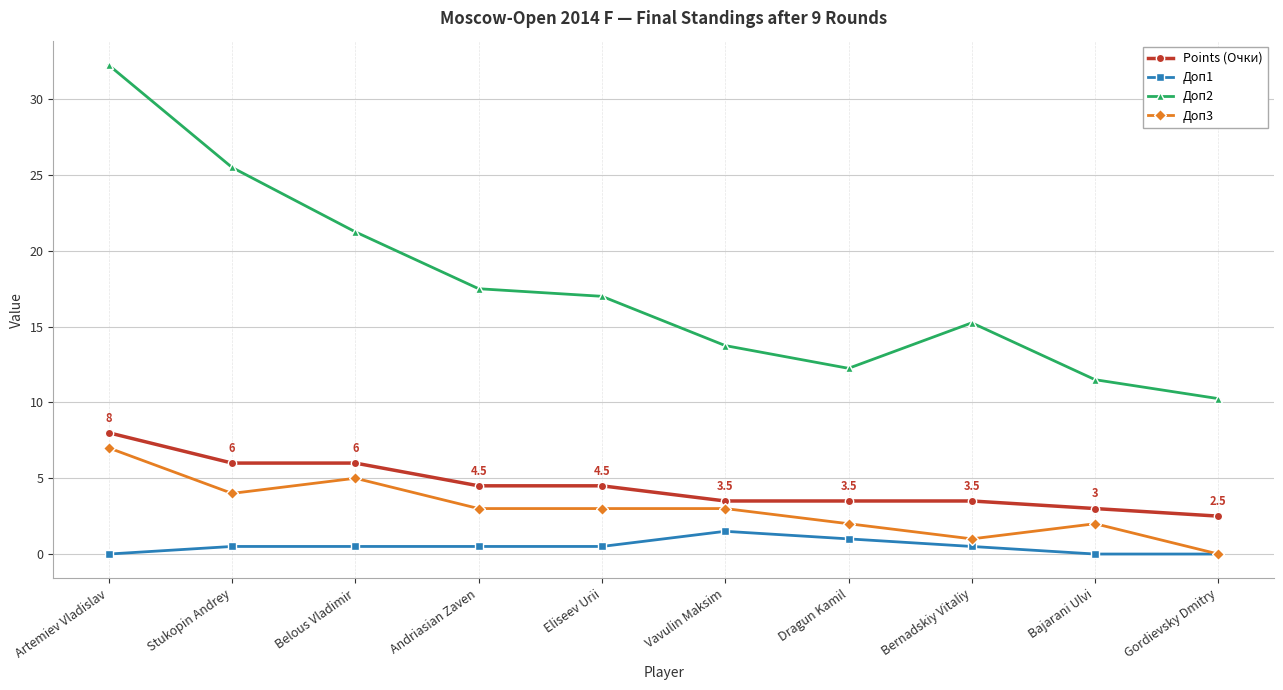

How many data points does each series have?

10